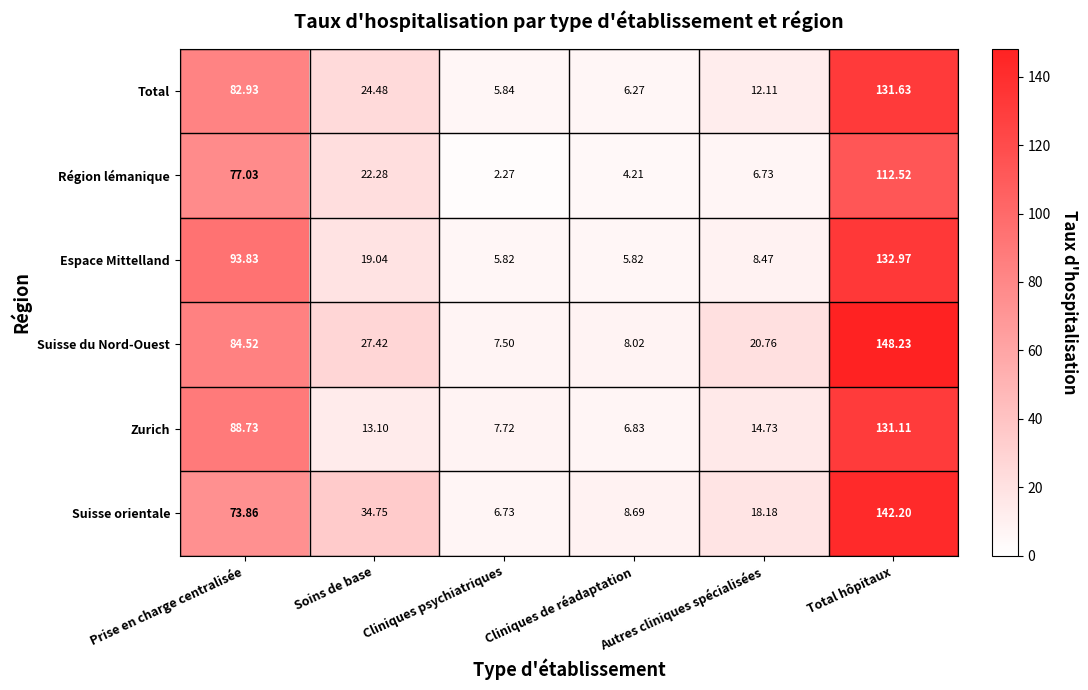

Which category has the lowest value in the Zurich series?

Cliniques de réadaptation